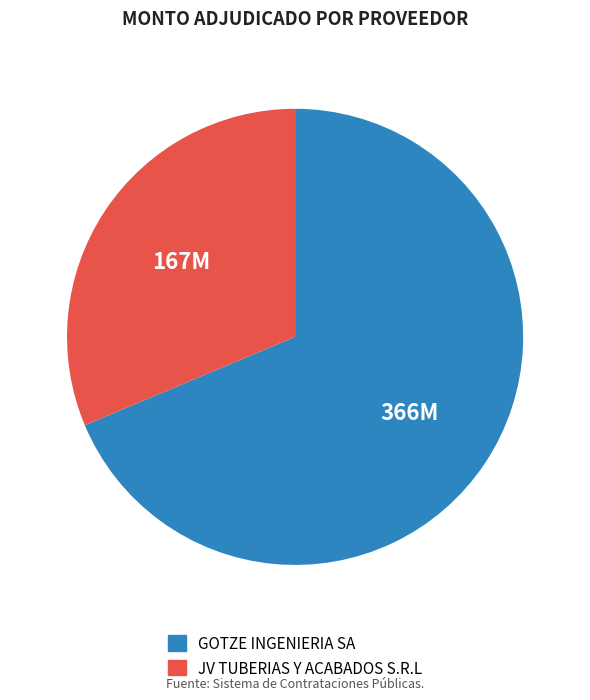

Which has a higher value, JV TUBERIAS Y ACABADOS S.R.L or GOTZE INGENIERIA SA?

GOTZE INGENIERIA SA